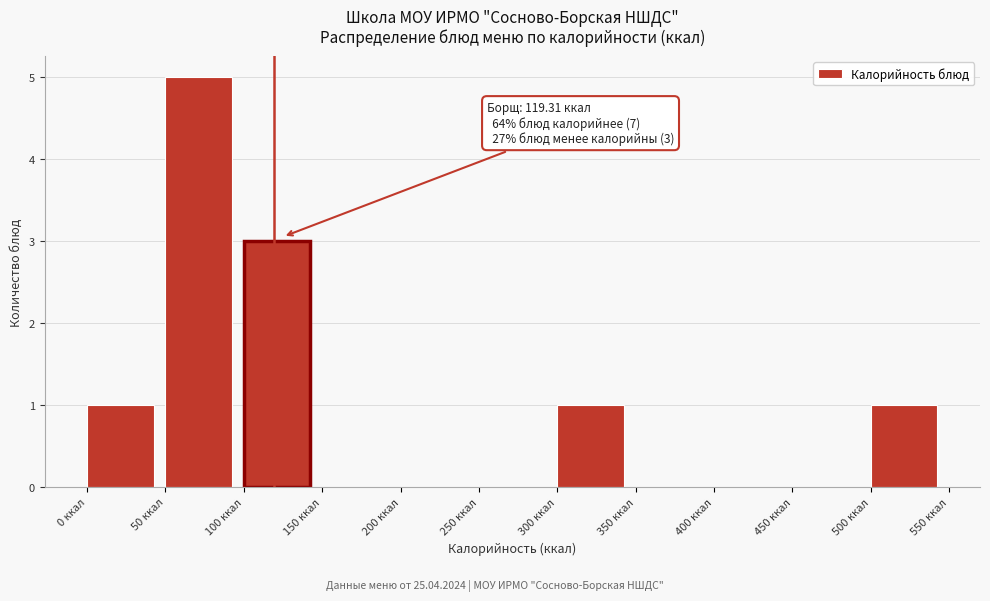

Over which range of the x-axis is the bar tallest?

50 to 100